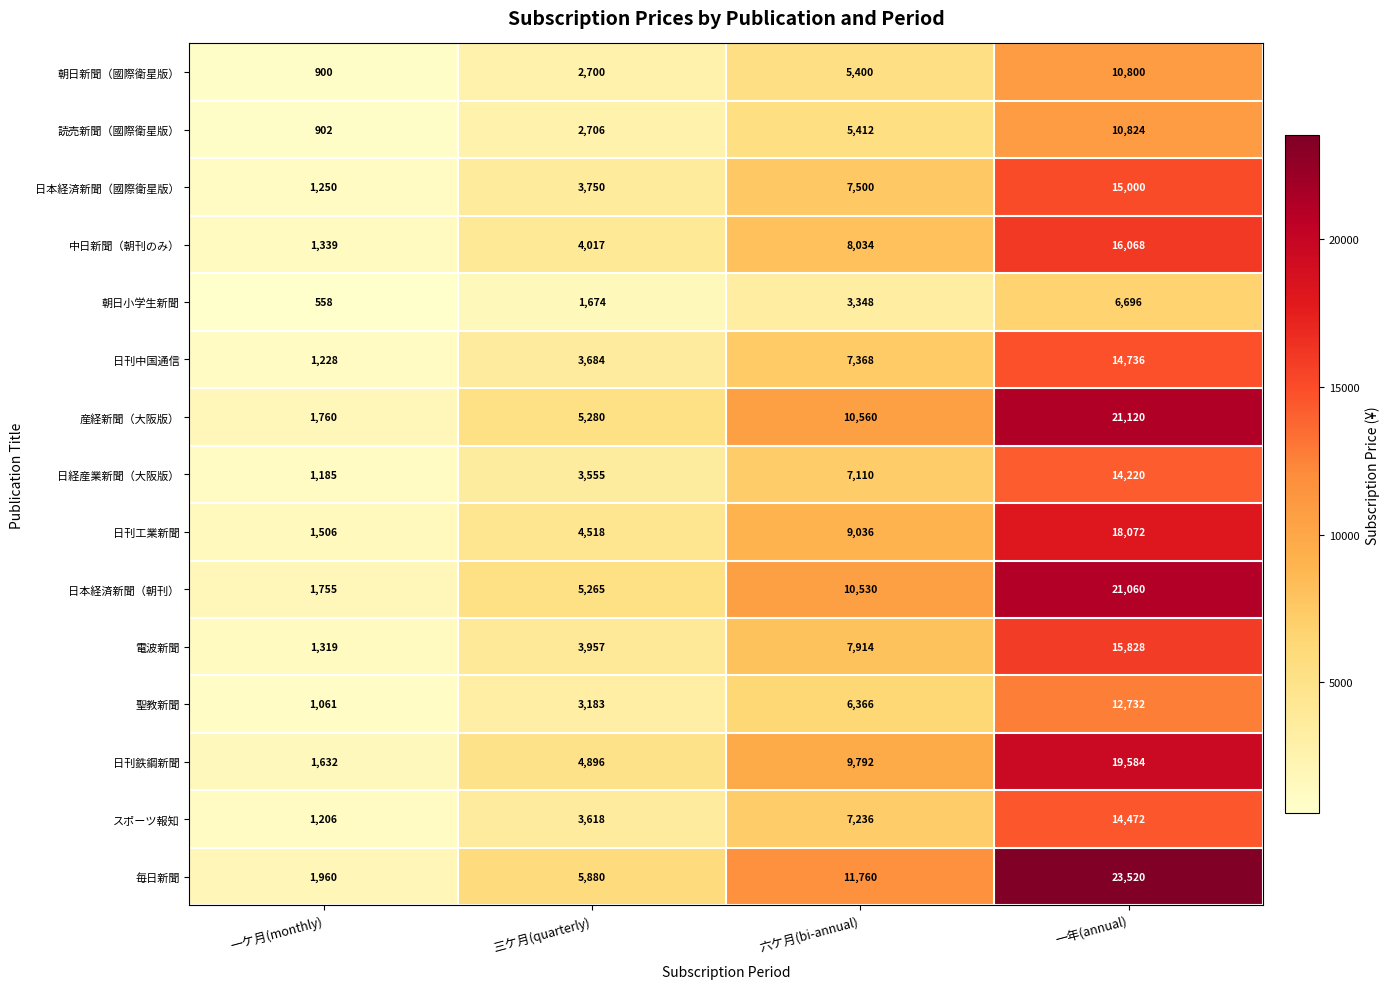

What is the sum of all 朝日小学生新聞 values?

12276